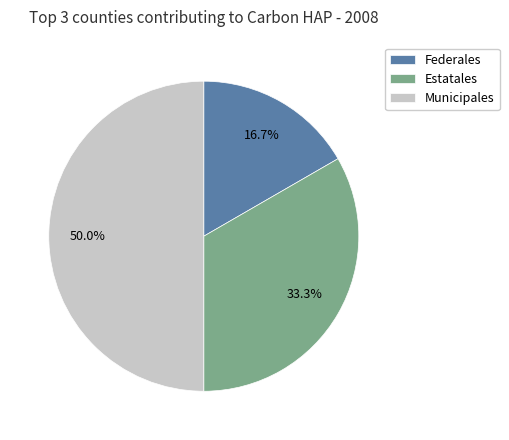

To the nearest percent, what portion does Municipales represent?

50%